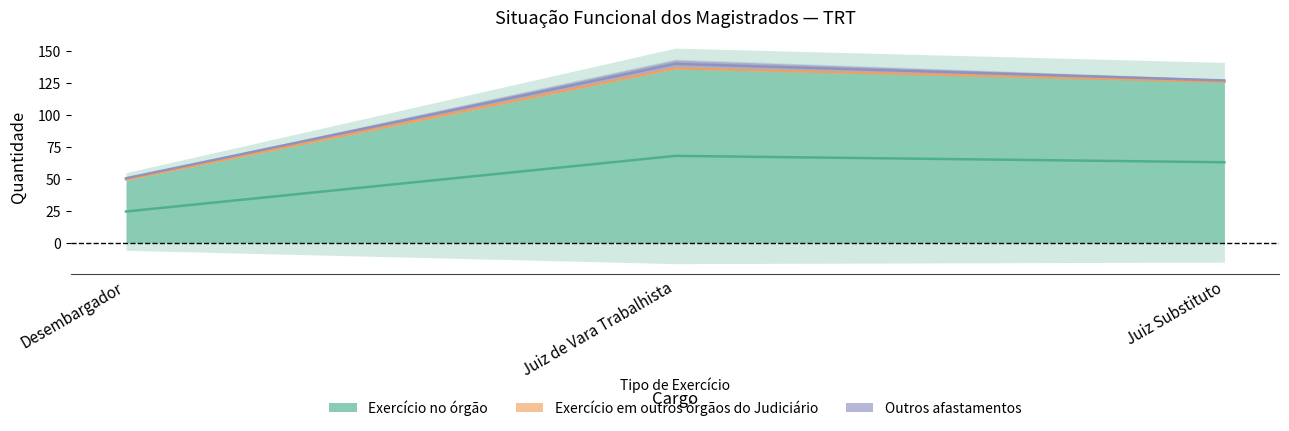

Count the Outros afastamentos values in the range 1 to 6.

3